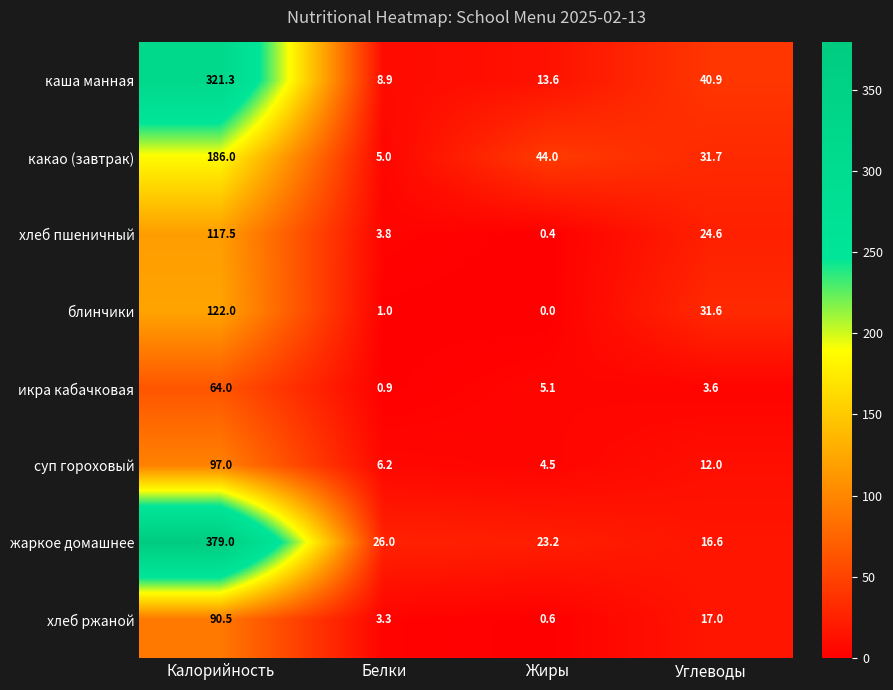

What is the approximate value of какао (завтрак) at Жиры?

44.0